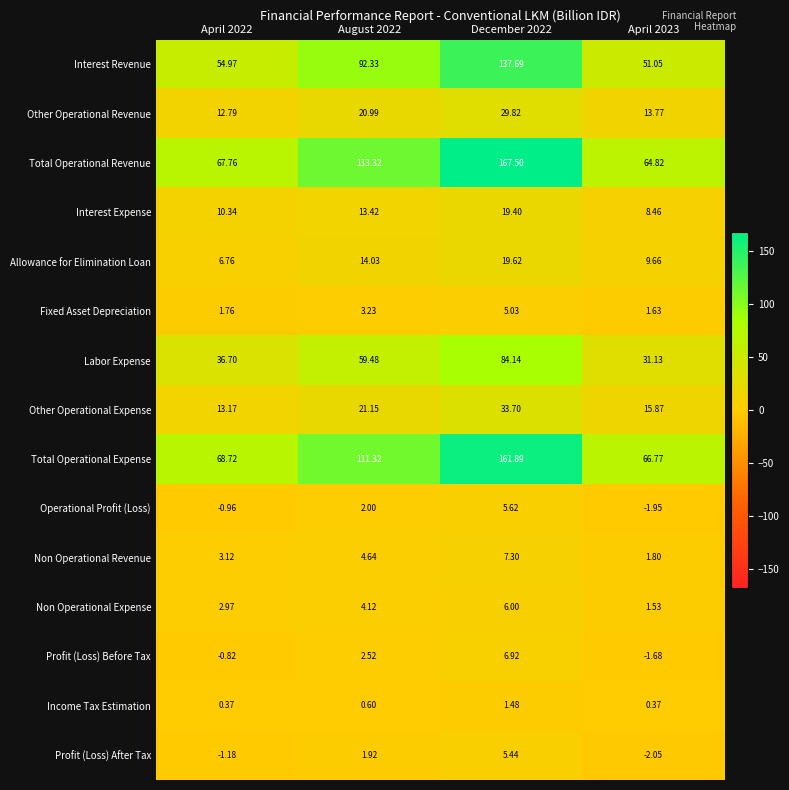

List the series in order of their peak value, highest first.

Total Operational Revenue, Total Operational Expense, Interest Revenue, Labor Expense, Other Operational Expense, Other Operational Revenue, Allowance for Elimination Loan, Interest Expense, Non Operational Revenue, Profit (Loss) Before Tax, Non Operational Expense, Operational Profit (Loss), Profit (Loss) After Tax, Fixed Asset Depreciation, Income Tax Estimation